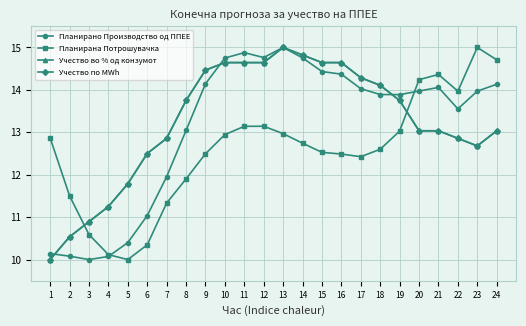

What is the spread (max minus min) of values at 21?

1.3